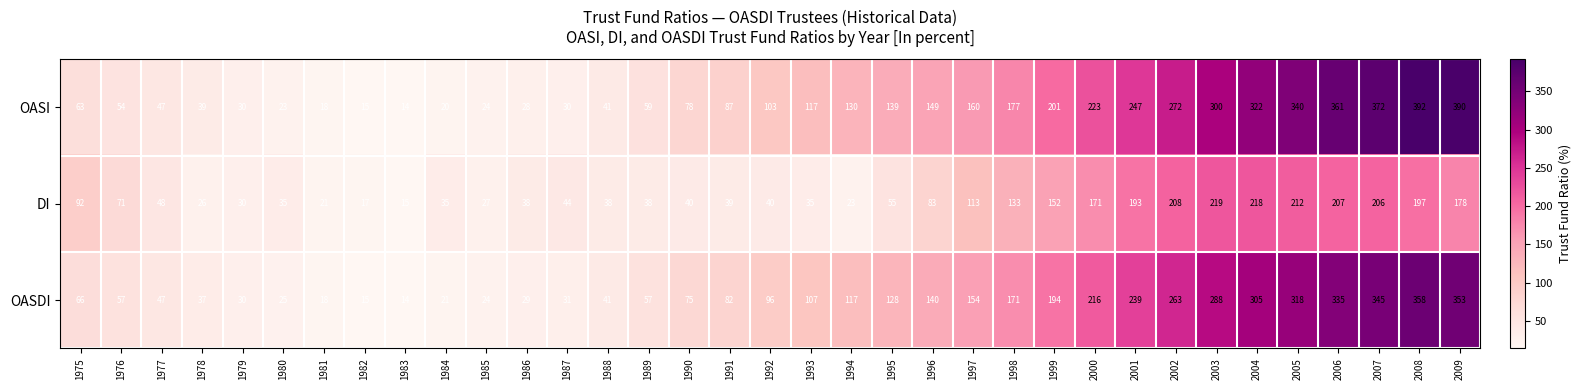

List the series in order of their peak value, highest first.

OASI, OASDI, DI